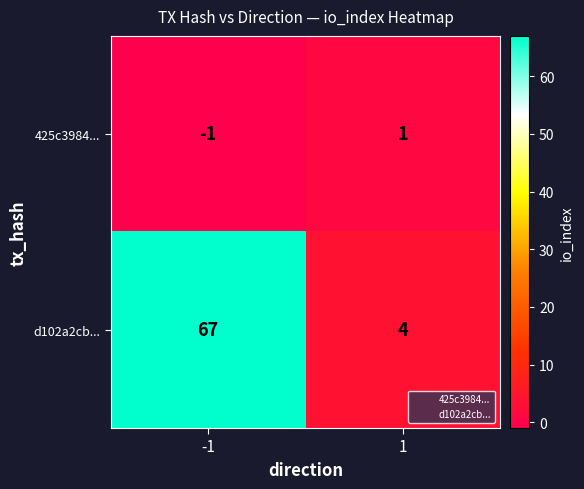

At which category is the sum across all series the highest?

-1